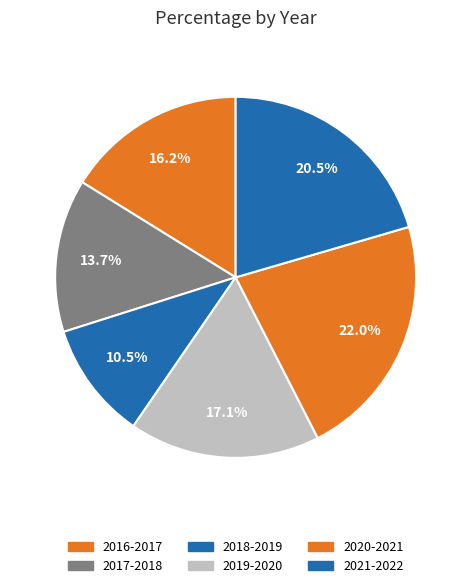

To the nearest percent, what is the combined percentage of 2016-2017 and 2021-2022?

37%